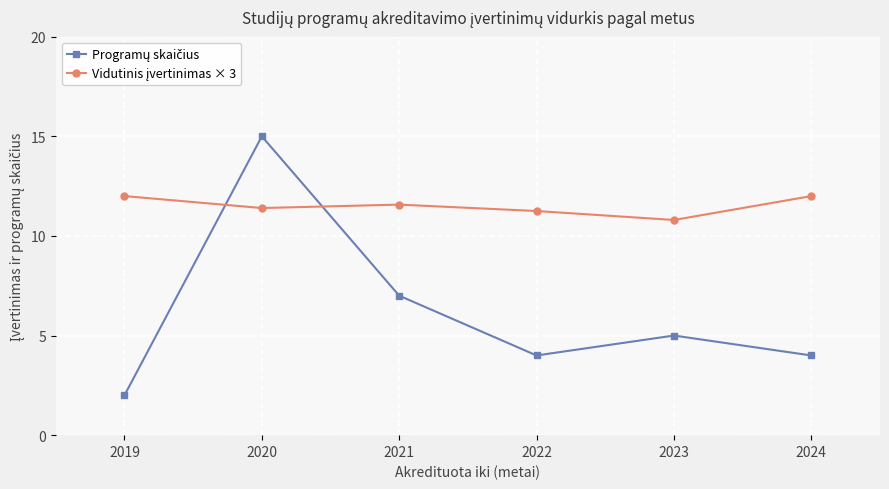

At which category is the sum across all series the highest?

2020